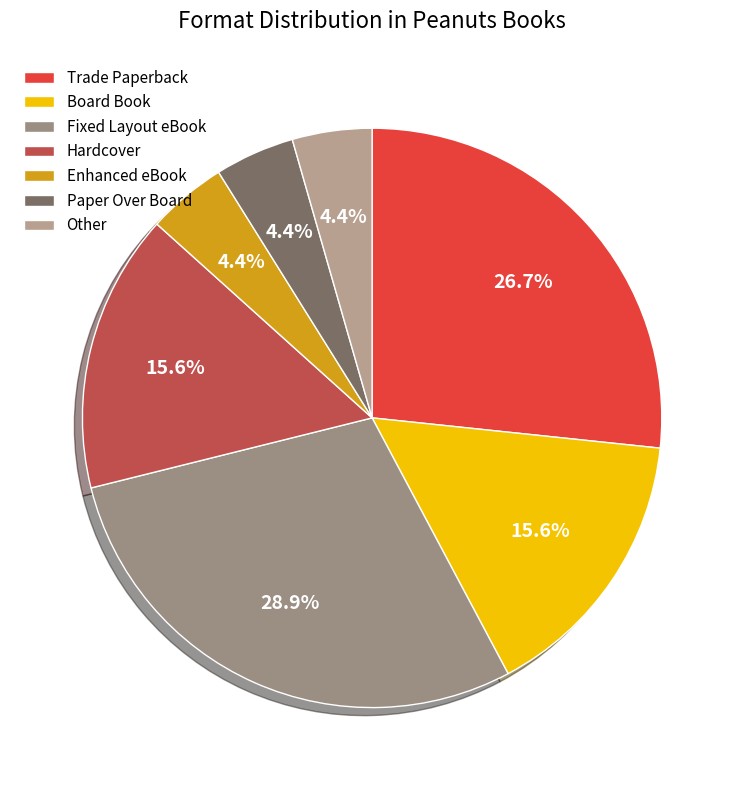

How many slices are in this pie chart?

7